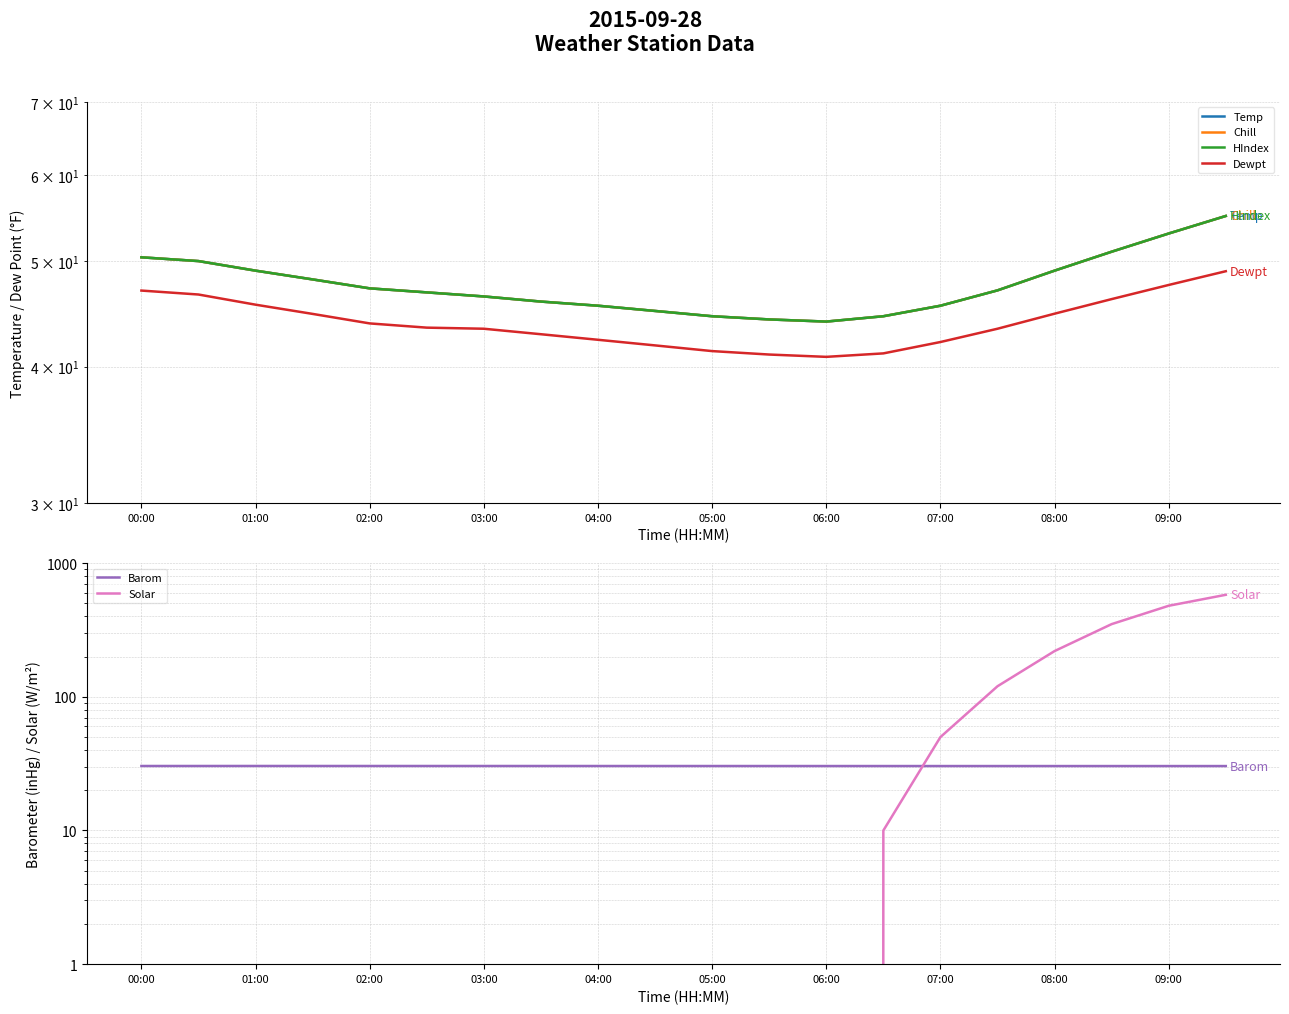

How many times do Solar and Temp cross each other?

1